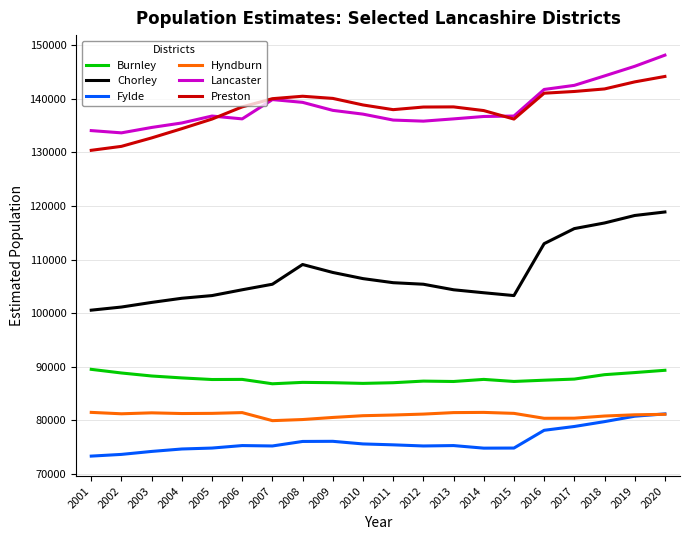

True or false: Chorley and Hyndburn cross at least once.

False